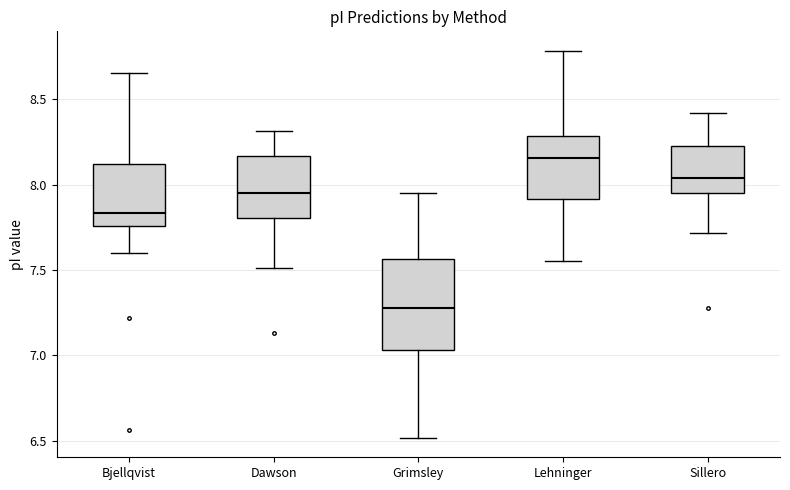

Which box has the lowest median line?

Grimsley